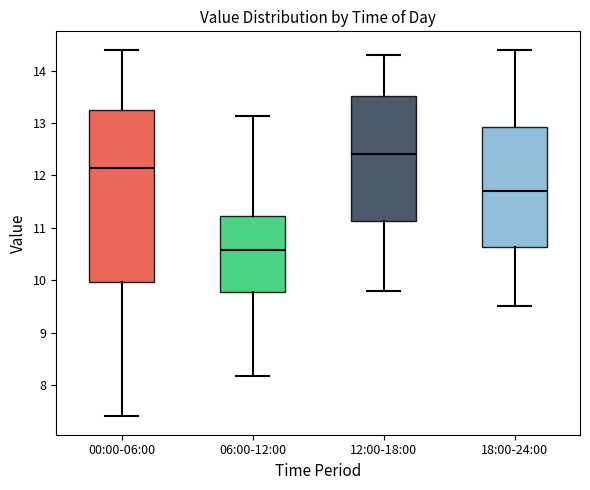

Reading left to right, transcribe this box plot: for each box, give where its median line is, the range the box spans, and where its two whiskers end, as read against the y-axis. The values are not printed on the chart, so give them approximately, as read against the axis.

00:00-06:00: median 12.1, box 10.0 to 13.3, whiskers 7.4 to 14.4
06:00-12:00: median 10.6, box 9.8 to 11.2, whiskers 8.2 to 13.1
12:00-18:00: median 12.4, box 11.1 to 13.5, whiskers 9.8 to 14.3
18:00-24:00: median 11.7, box 10.6 to 12.9, whiskers 9.5 to 14.4